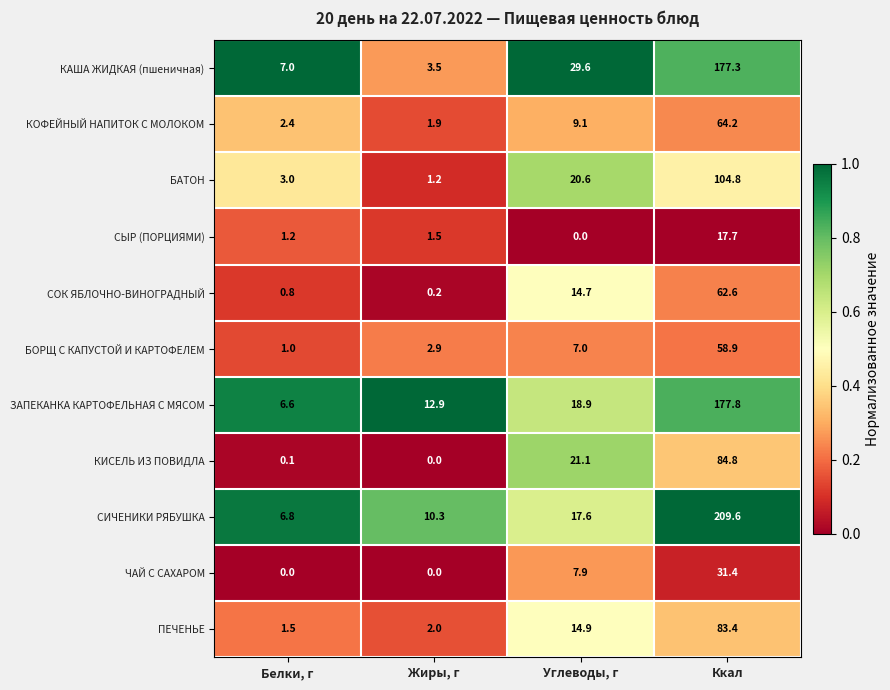

Which series has the largest total across all categories?

СИЧЕНИКИ РЯБУШКА